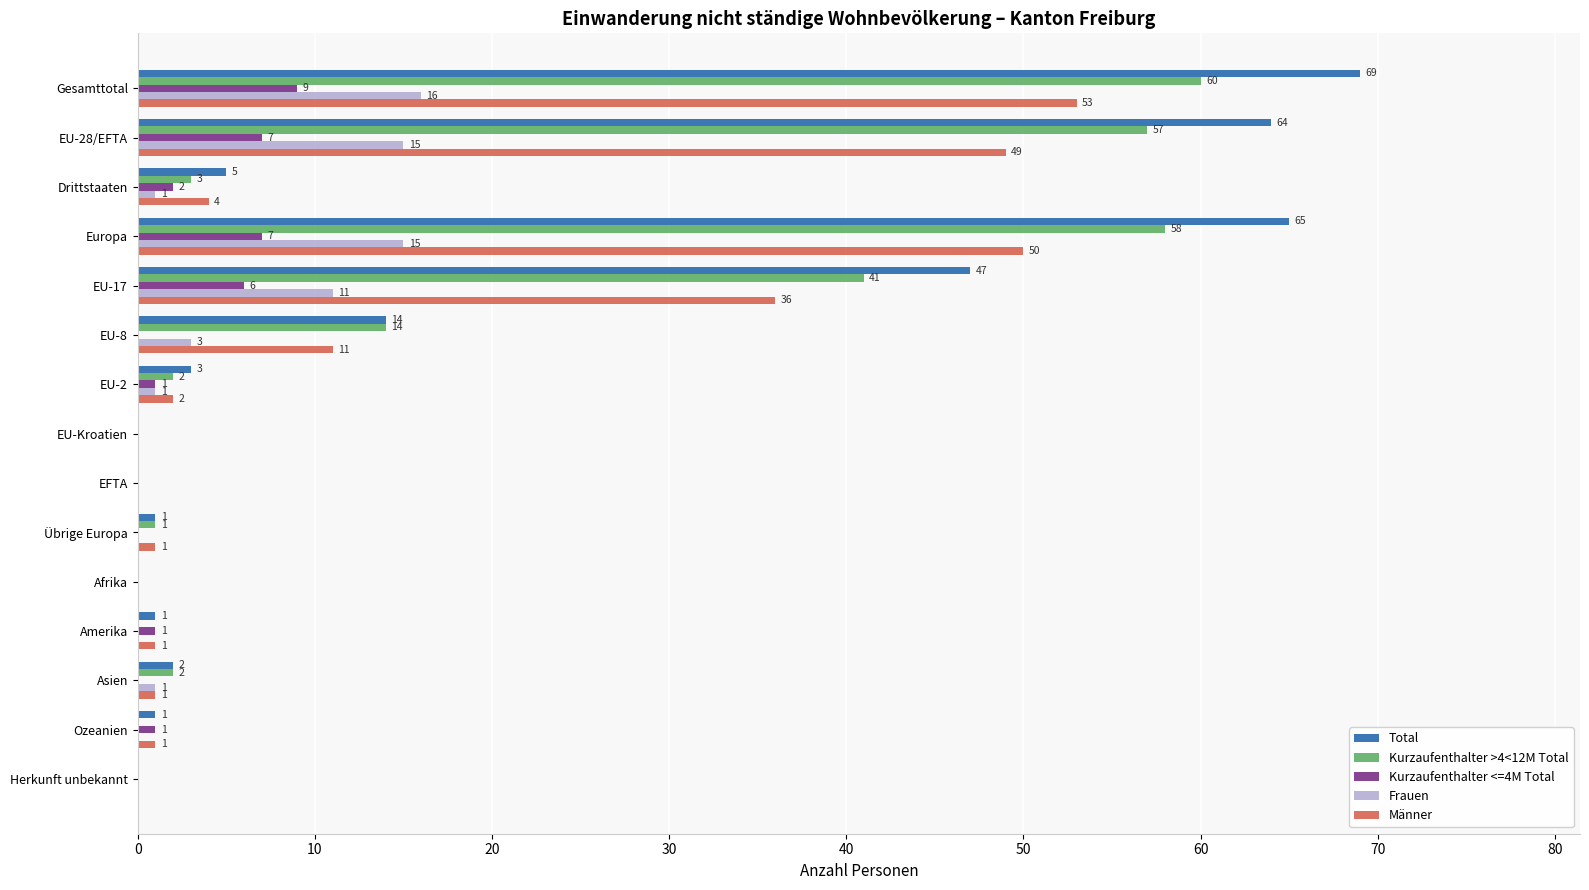

Is it true that Frauen equals -8 at Afrika?

False